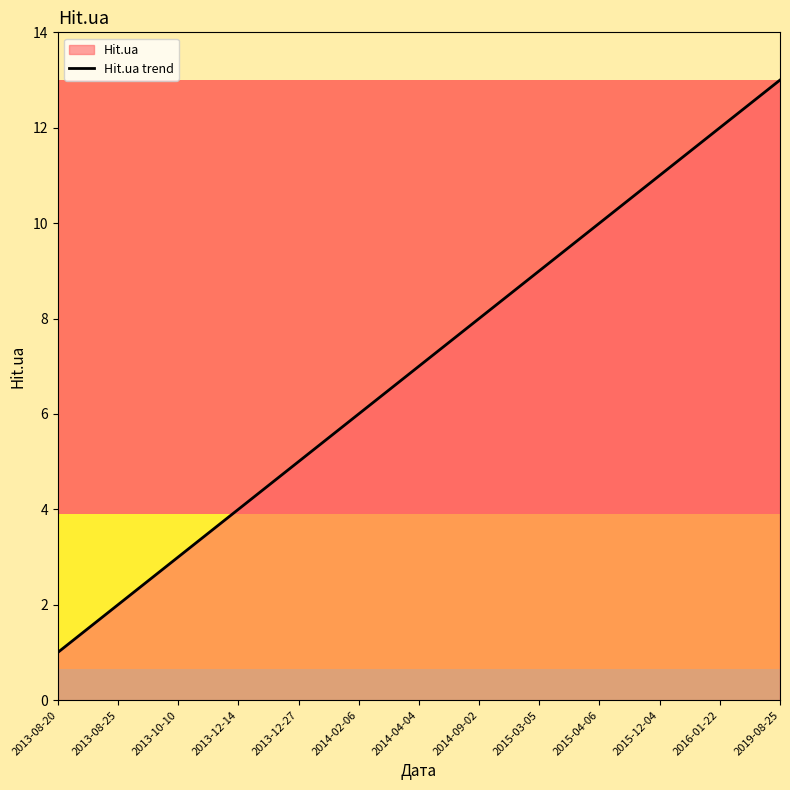

What value does the data have at 2015-03-05?

9